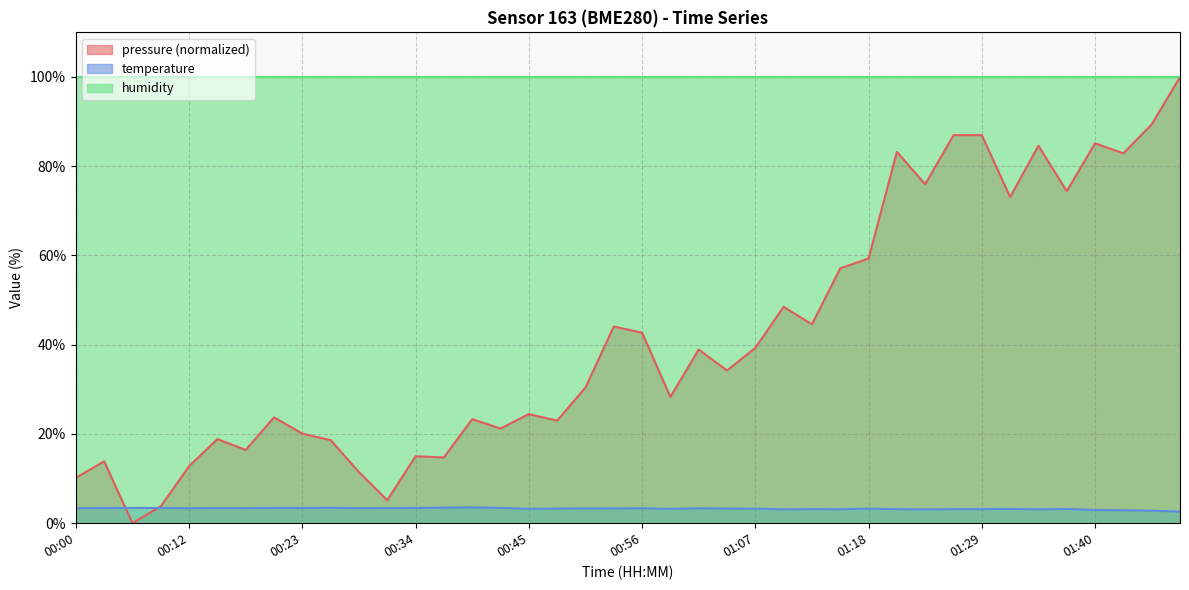

Between which two adjacent categories do temperature and pressure first intersect?

00:03 and 00:06